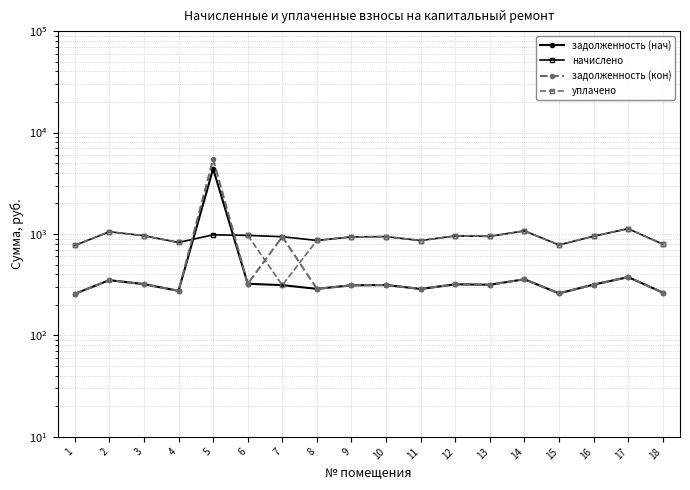

In начислено, how many points are higher than both neighbors (excluding endpoints)?

6